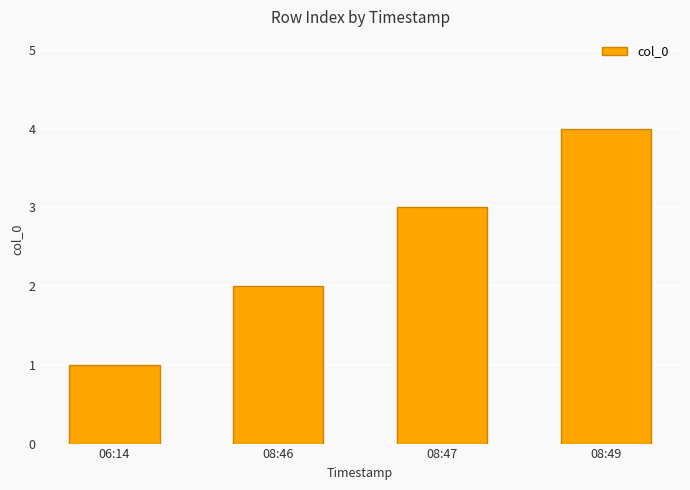

How many data points are less than 3?

2